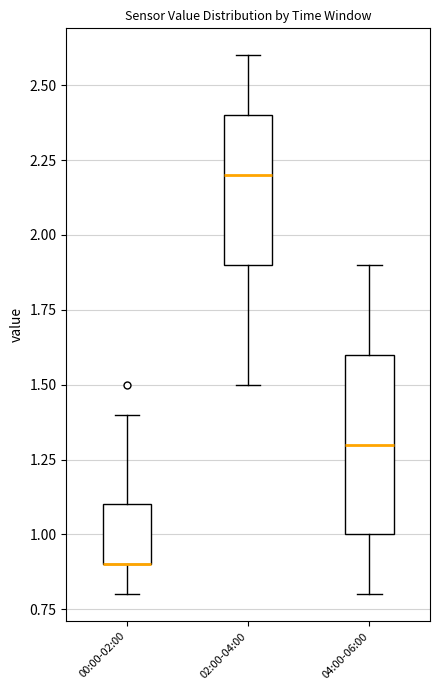

Comparing the boxes themselves (not the whiskers), which one is the tallest?

04:00-06:00